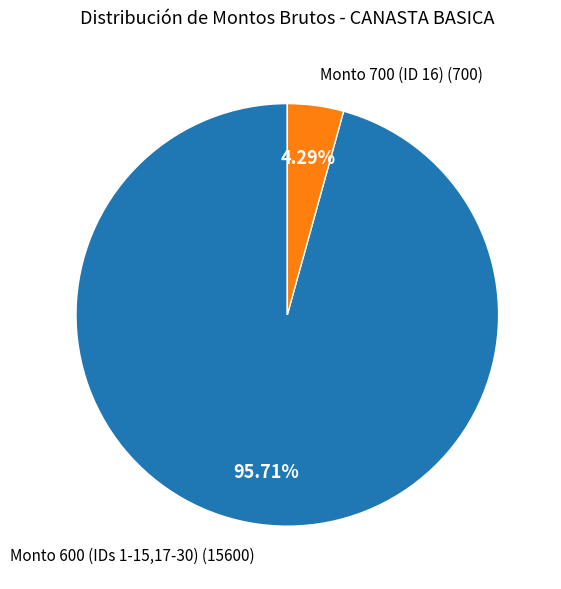

Is there any slice that represents more than half of the pie?

Yes